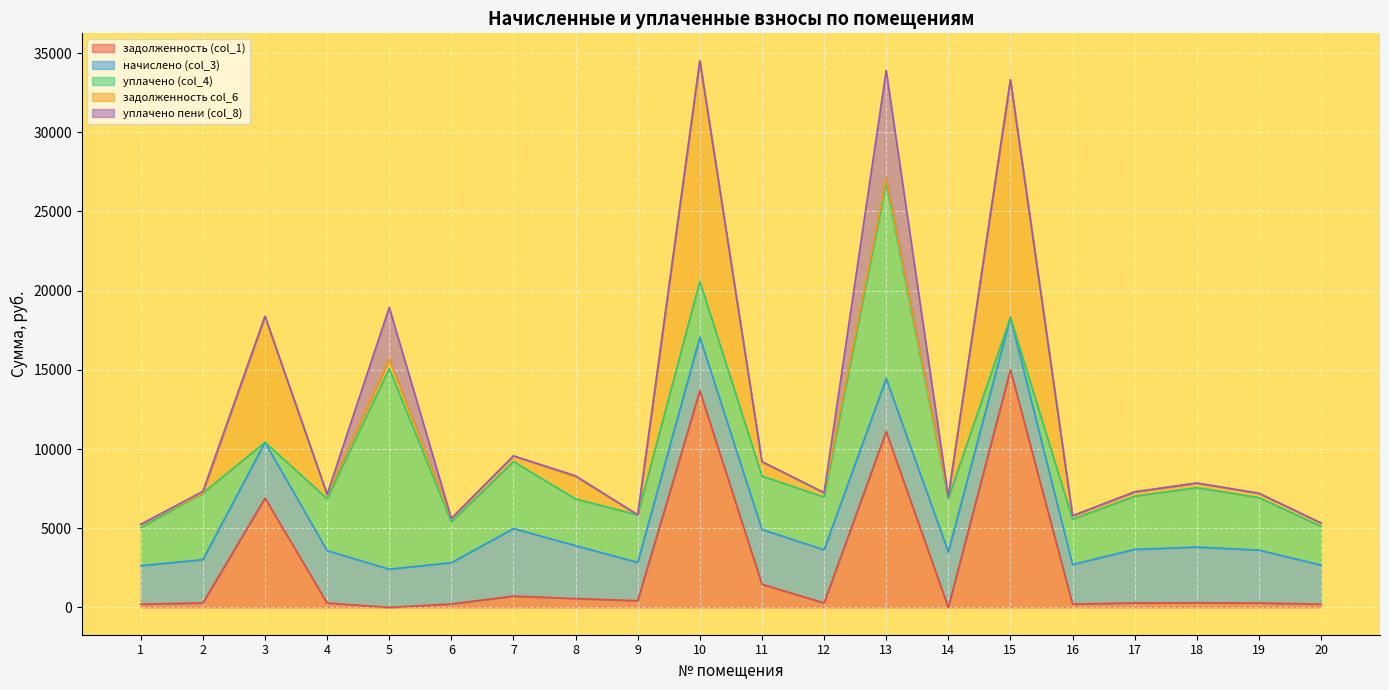

What is the total value across all series at 3?

18381.8